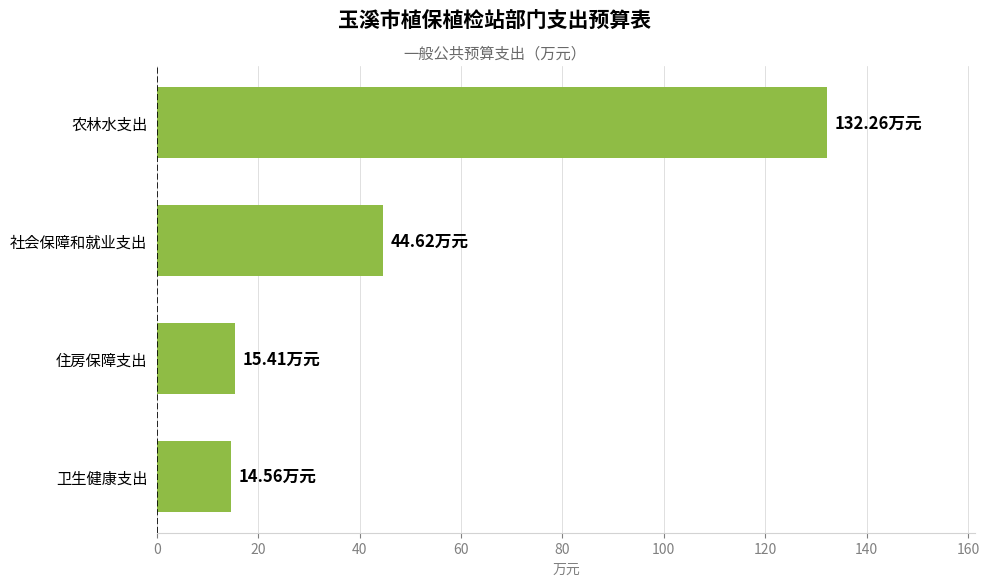

At which category does the chart reach its peak across all series?

农林水支出